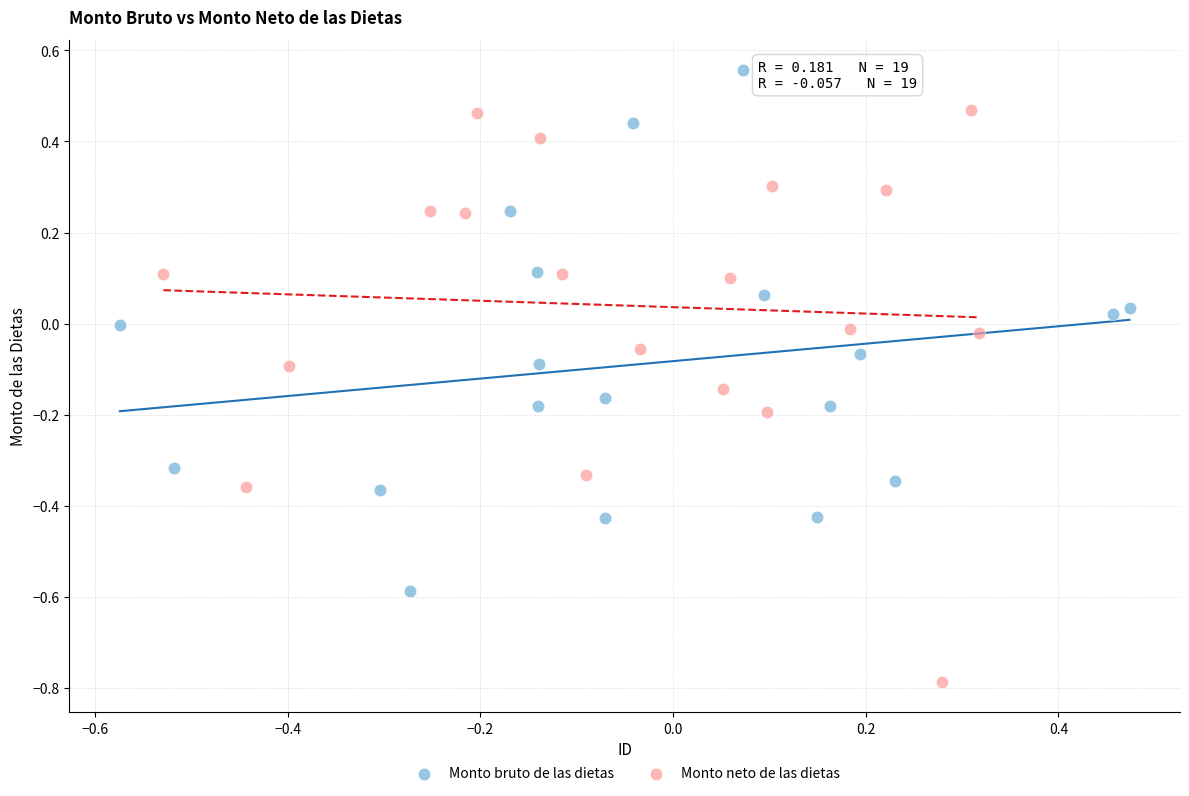

Which series contains the lowest Y value?

Monto neto de las dietas